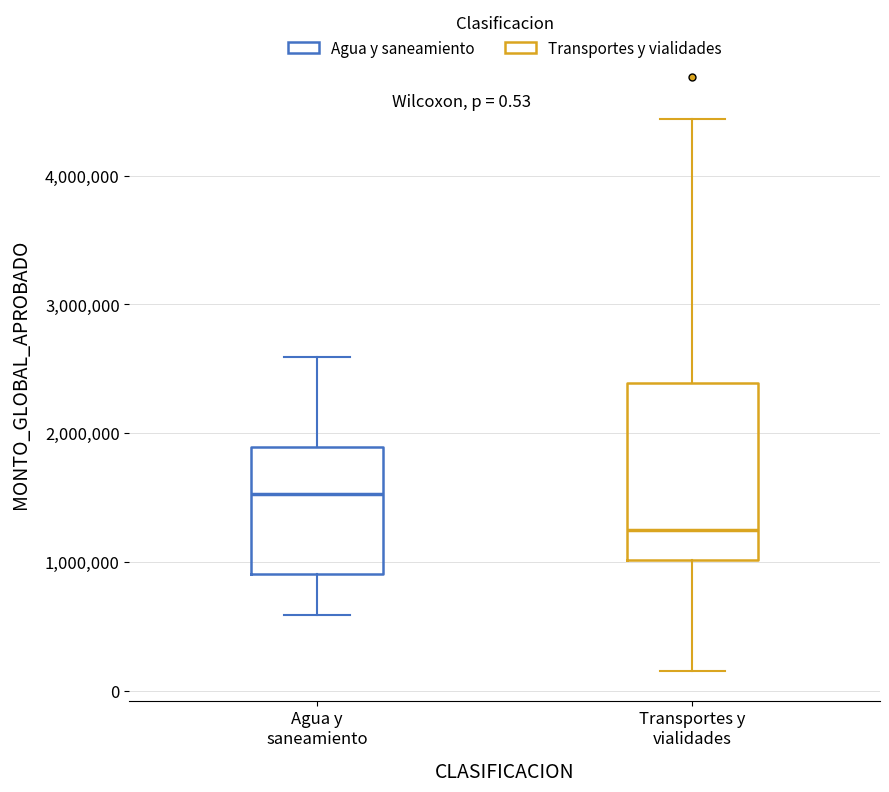

Which box's median line is the lowest?

Transportes y vialidades